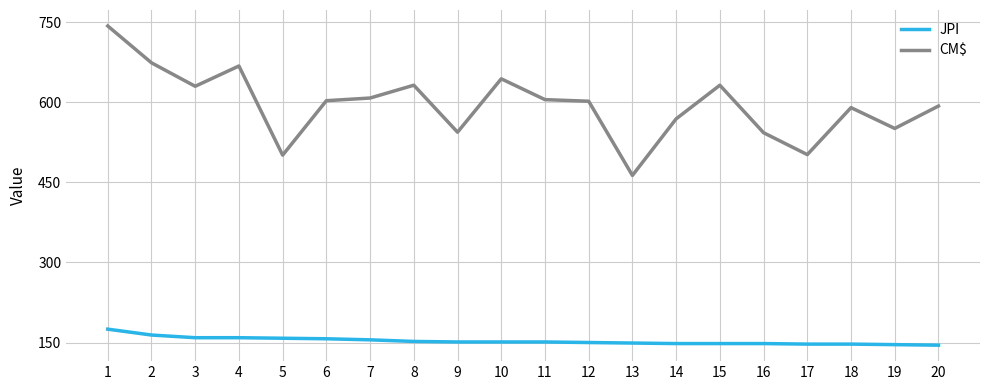

True or false: CM$ and JPI cross at least once.

False